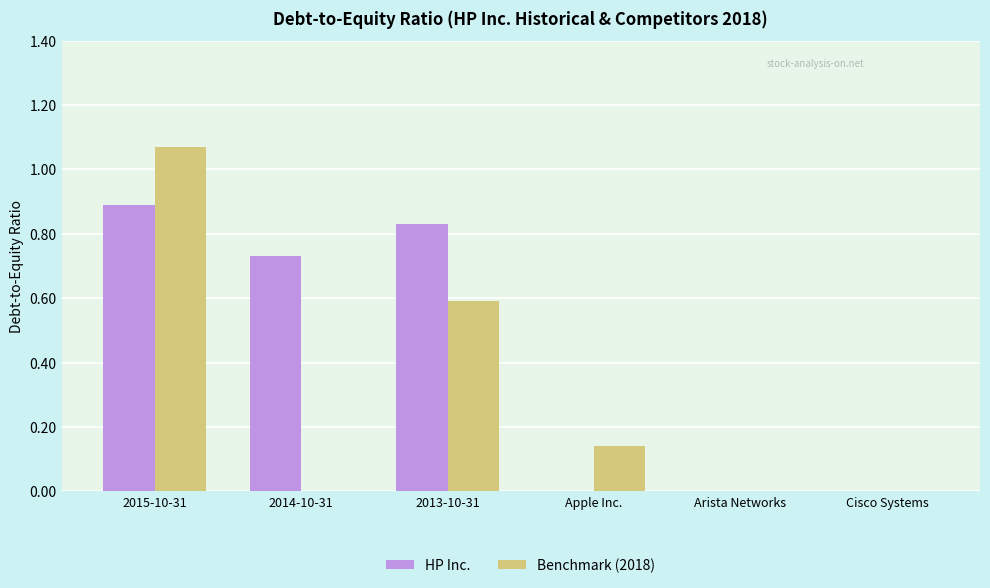

The value of Benchmark (2018) at Cisco Systems is -0.6. True or false?

False